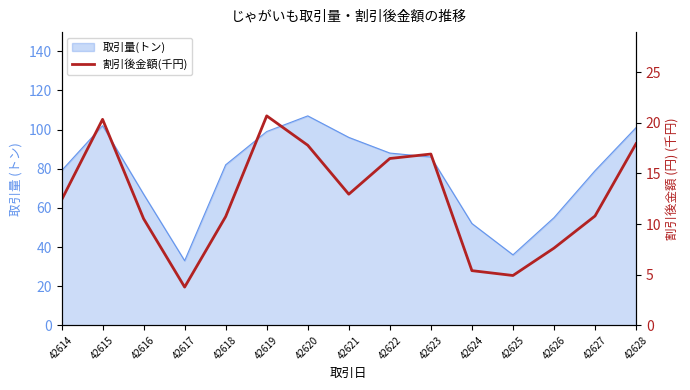

Count the number of categories in the chart.

15